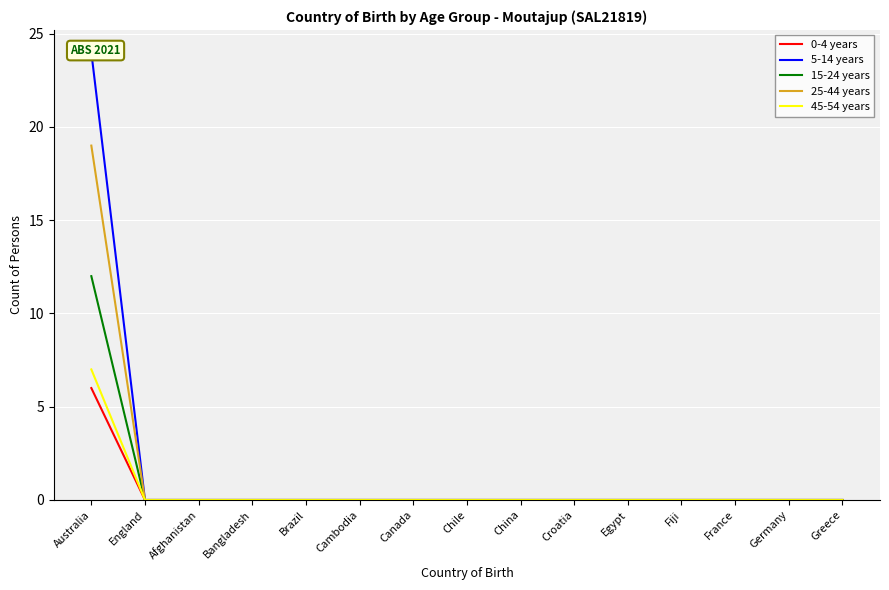

Which series has the largest range (max minus min)?

5-14 years